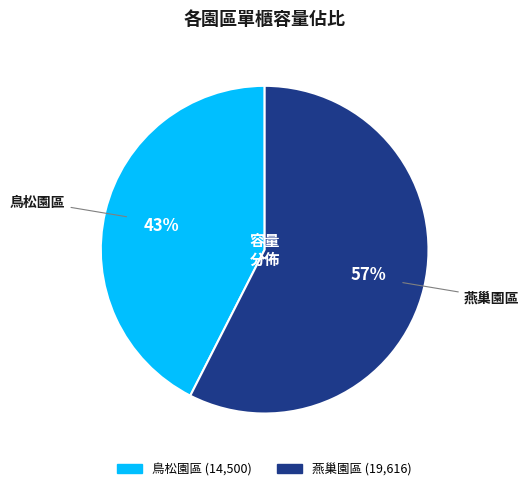

Is there any slice that represents more than half of the pie?

Yes